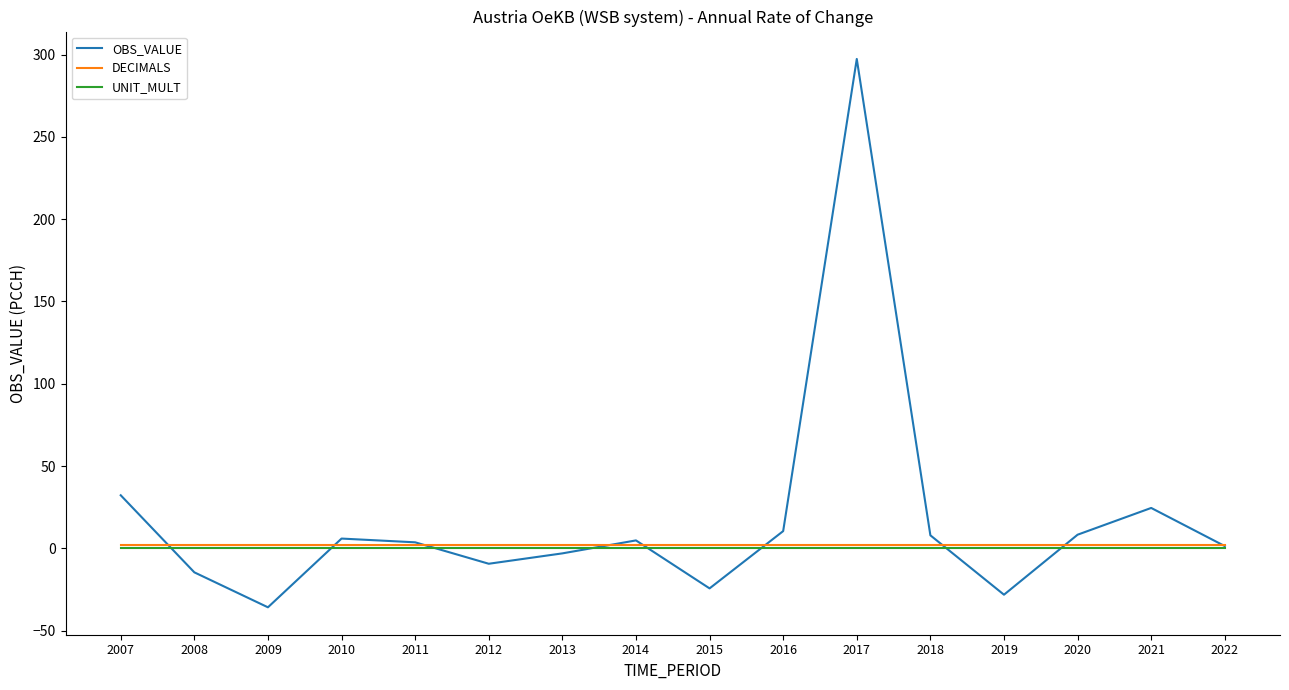

Does the chart have visible grid lines?

No